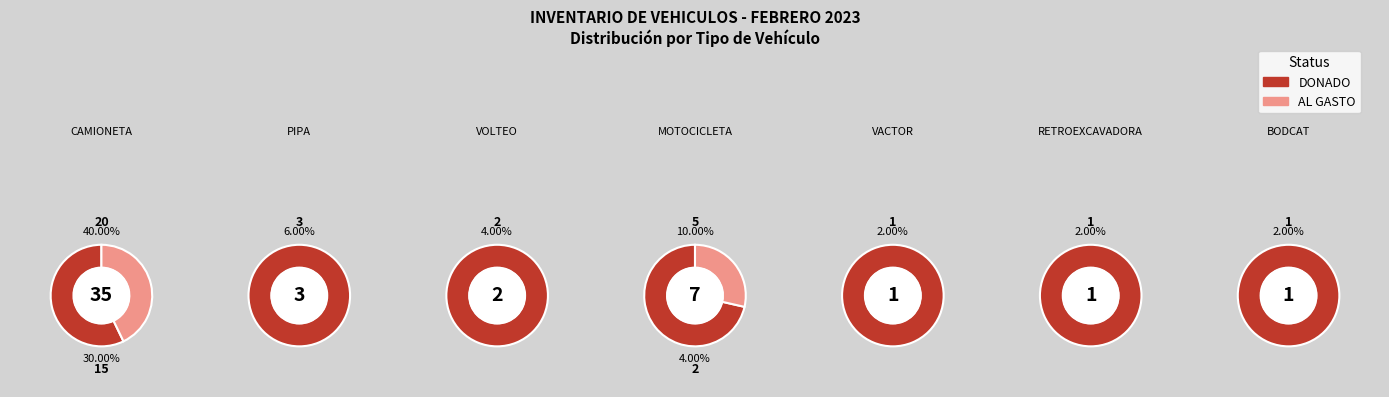

Is the sum of VACTOR and VOLTEO greater than half?

No